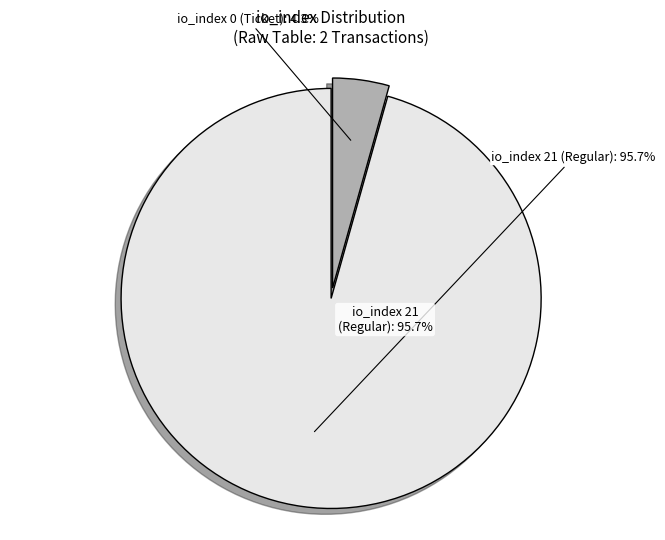

Rank the categories by value from lowest to highest.

tx_index_0 (Ticket), tx_index_21 (Regular)